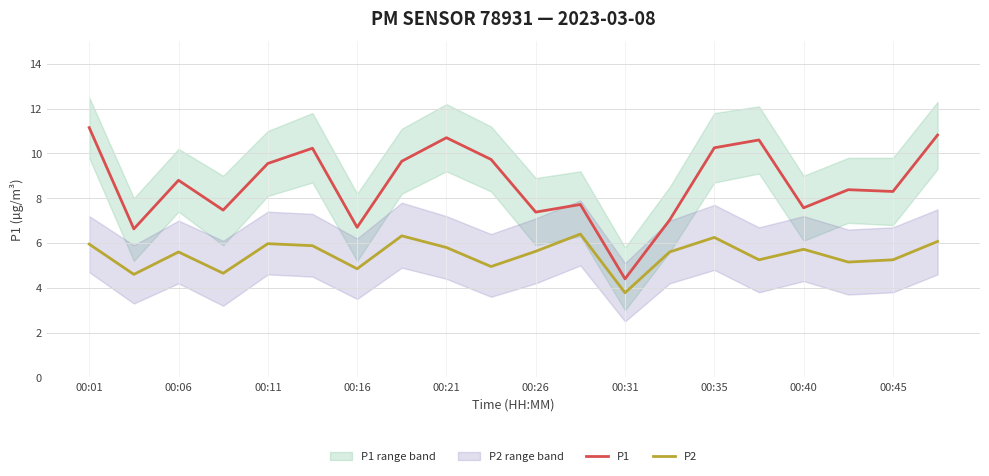

Does the chart display data point markers on the line(s)?

No